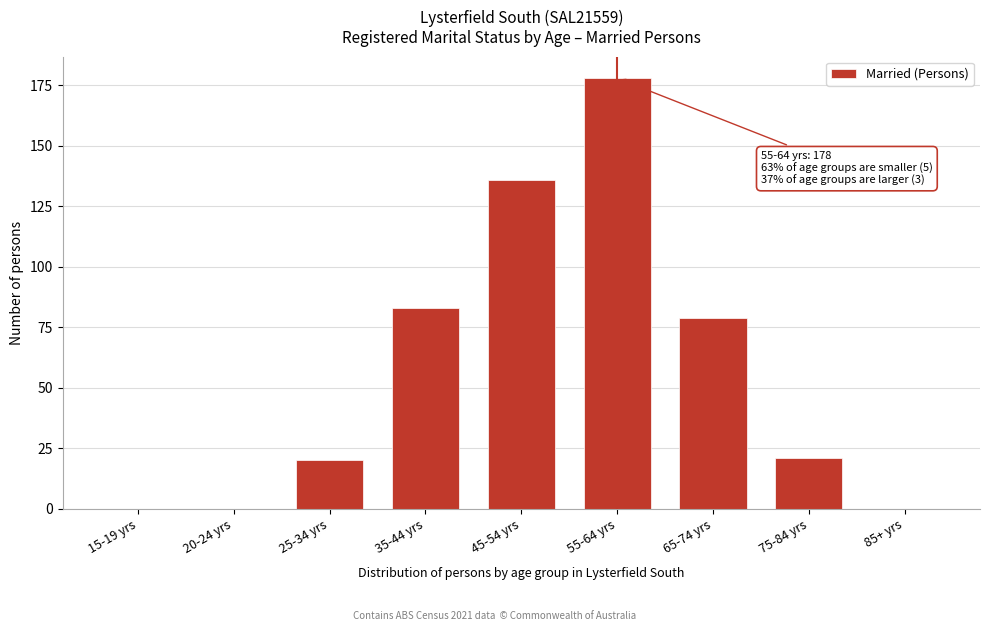

Reading left to right, what are all the values shown in this chart?

15-19 yrs=0	20-24 yrs=0	25-34 yrs=20	35-44 yrs=83	45-54 yrs=136	55-64 yrs=178	65-74 yrs=79	75-84 yrs=21	85+ yrs=0